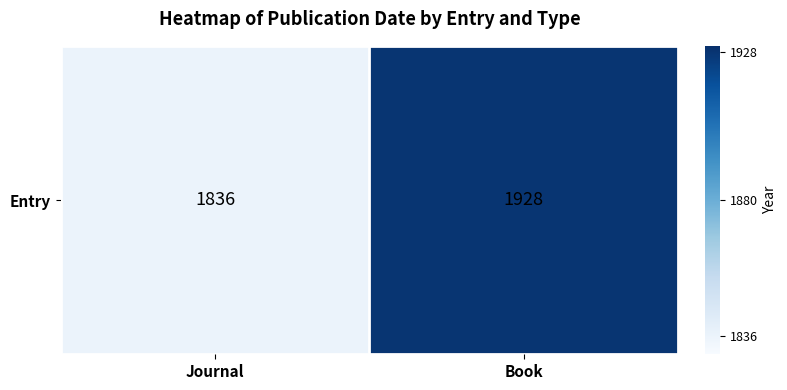

What is the maximum value shown in the chart?

1928